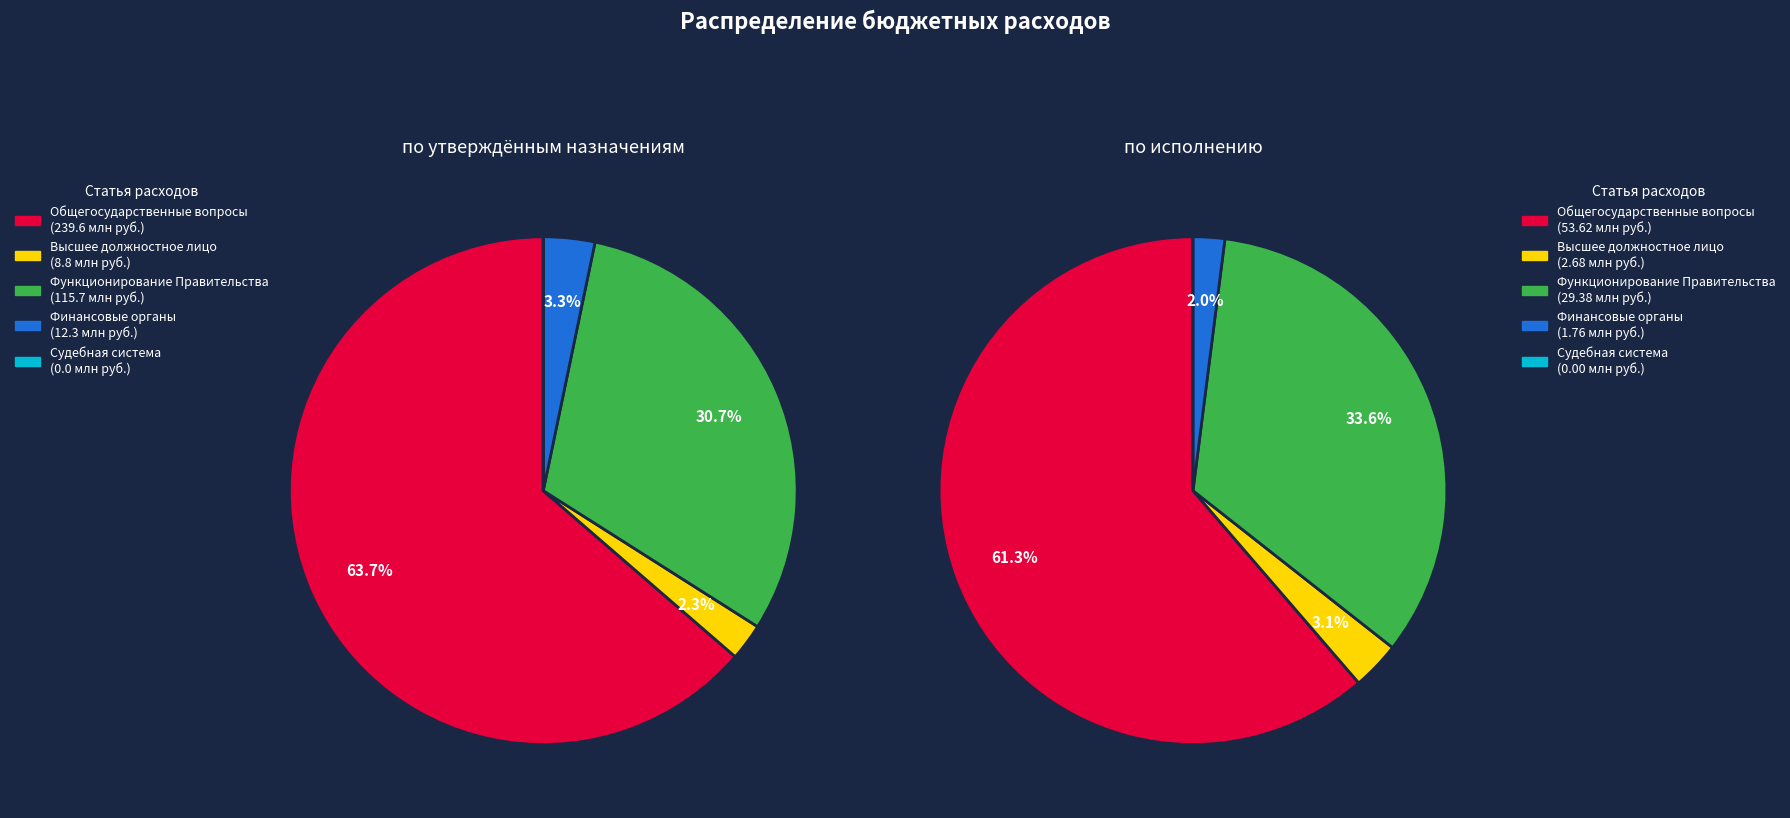

Is it true that ОБЩЕГОСУДАРСТВЕННЫЕ ВОПРОСЫ is 61% of the pie?

True